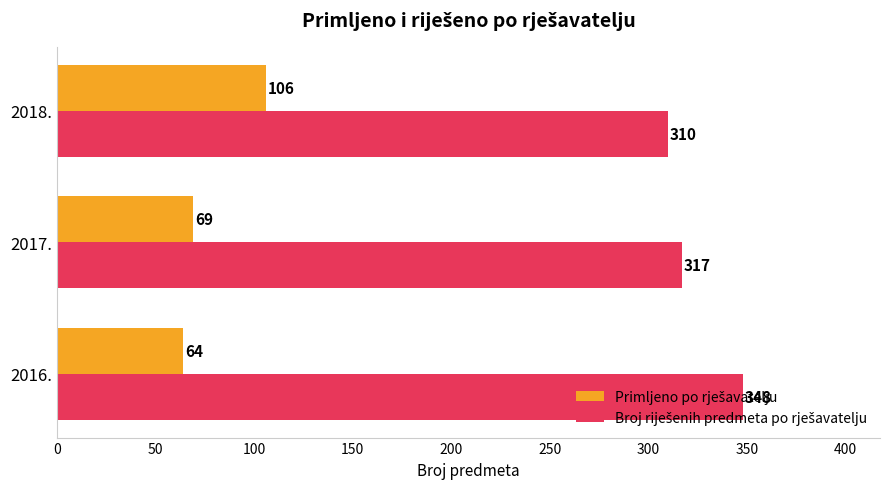

What is the difference between the highest and lowest values at 2017.?

248